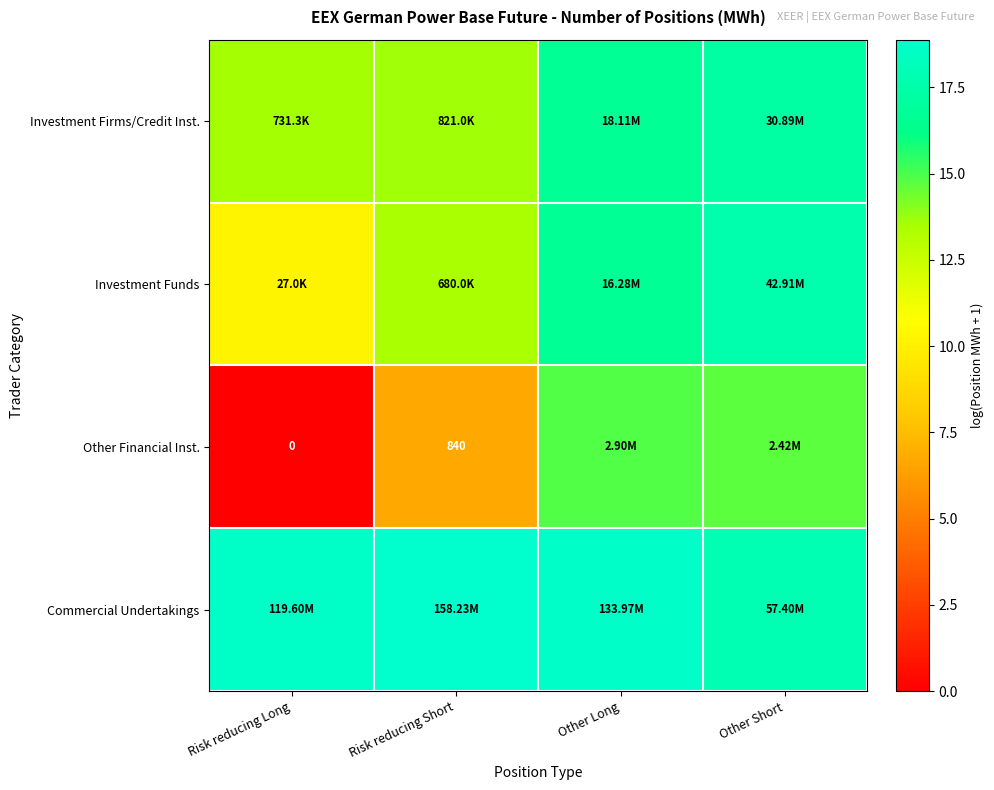

What is the total value across all series at Other Short?

67.4